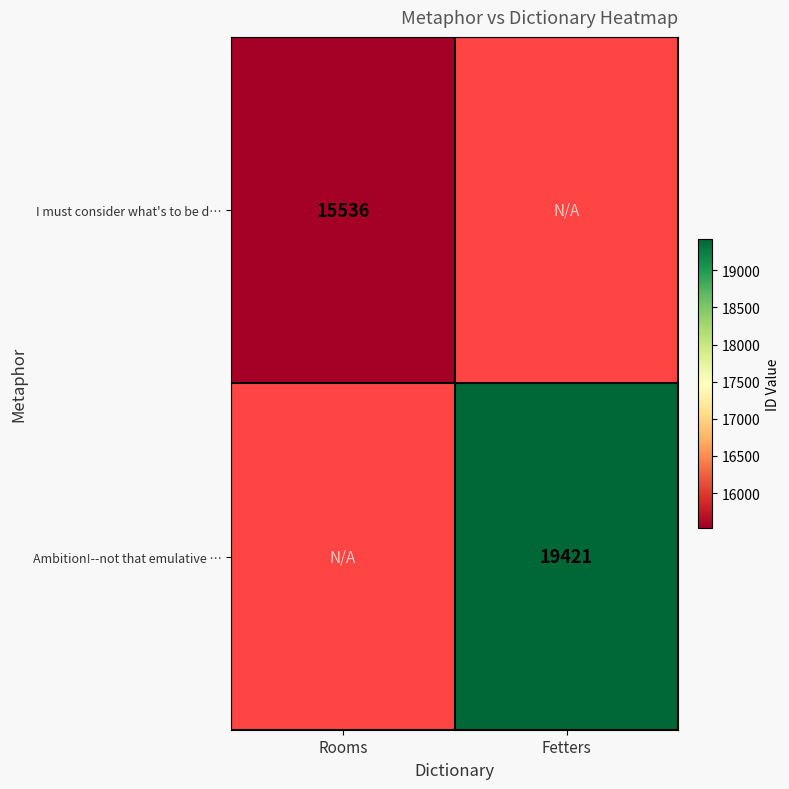

Is it true that I must consider what's to be d… equals 15536 at Rooms?

True